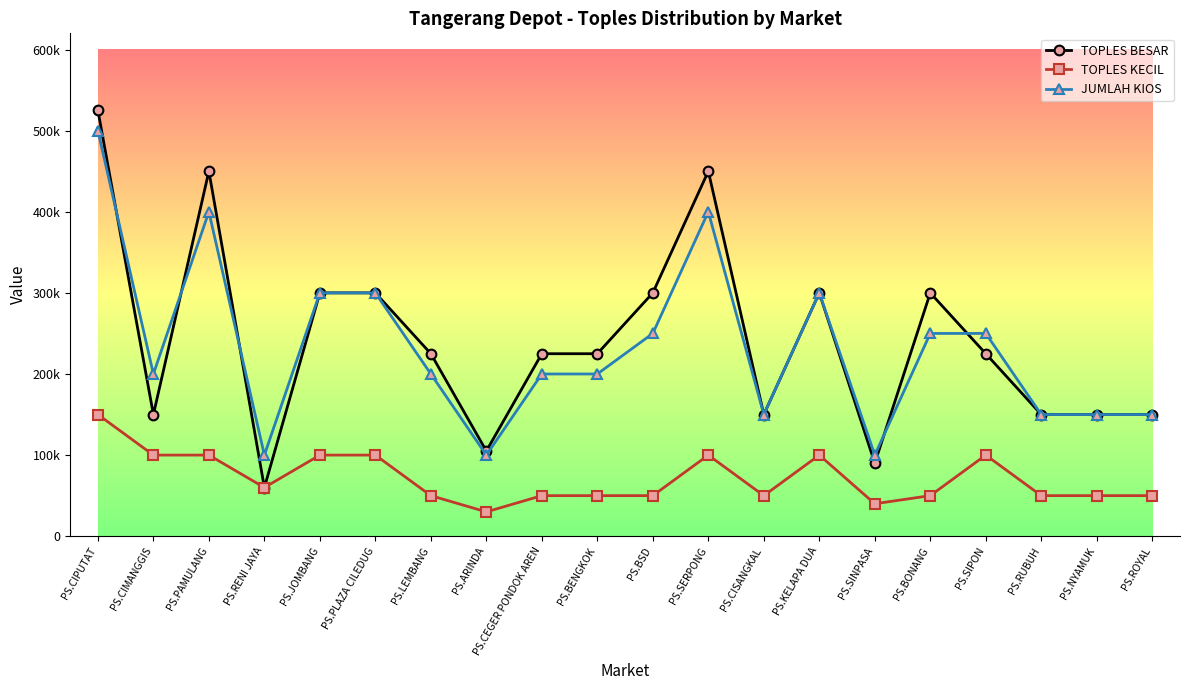

What are all the series names shown in the legend?

TOPLES BESAR, TOPLES KECIL, JUMLAH KIOS